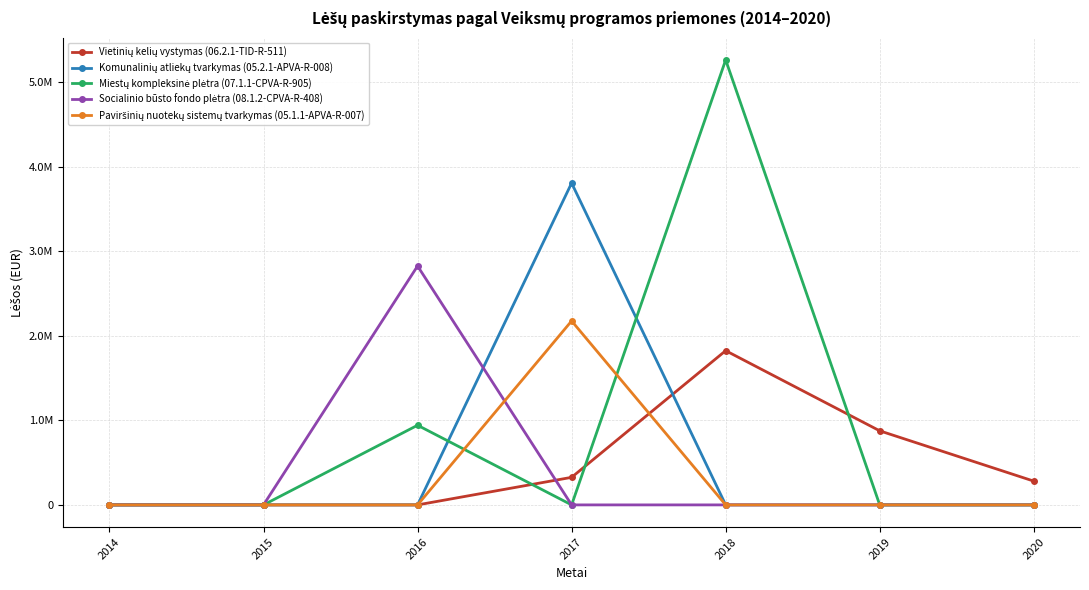

The value of Paviršinių nuotekų sistemų tvarkymas (05.1.1-APVA-R-007) at 2015 is 0.0. True or false?

True